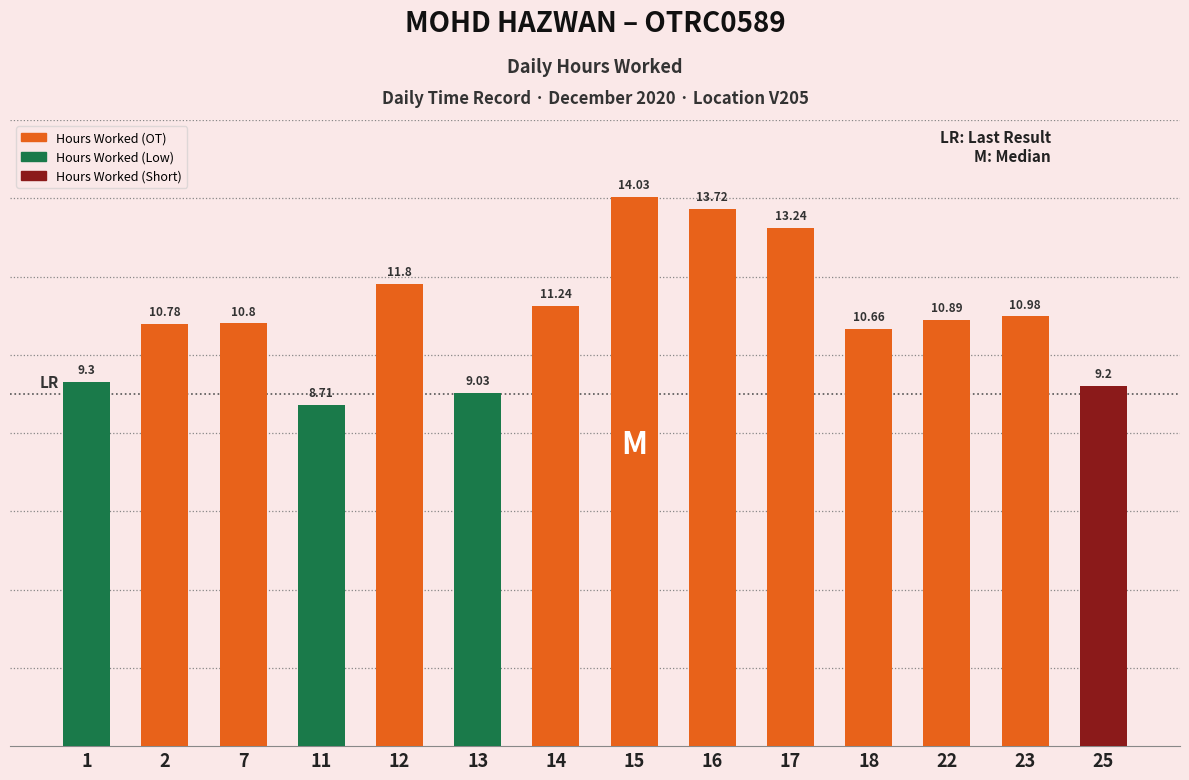

The value at 1 is 15.6. True or false?

False